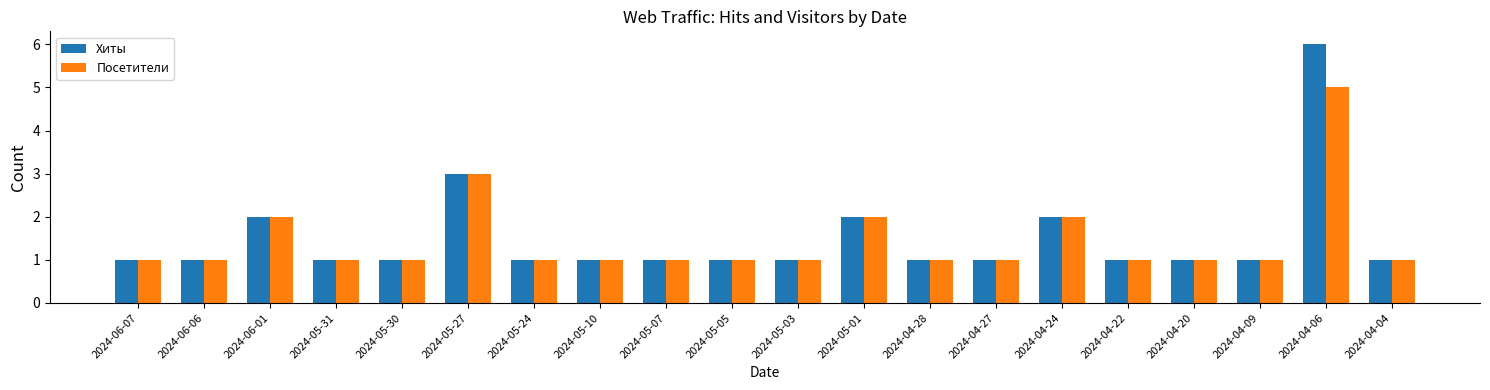

Reading left to right, transcribe all the data shown in this chart.

Хиты: 1	1	2	1	1	3	1	1	1	1	1	2	1	1	2	1	1	1	6	1
Посетители: 1	1	2	1	1	3	1	1	1	1	1	2	1	1	2	1	1	1	5	1